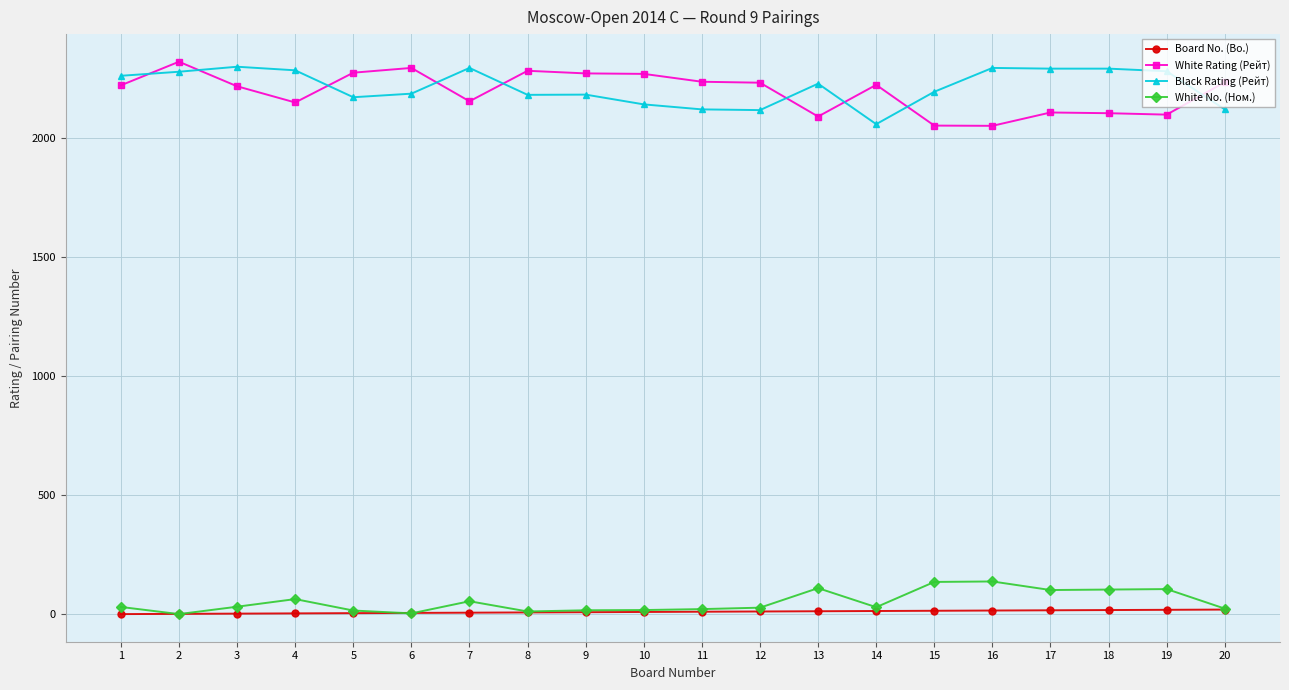

What is the difference between the highest and lowest values at 6?

2289